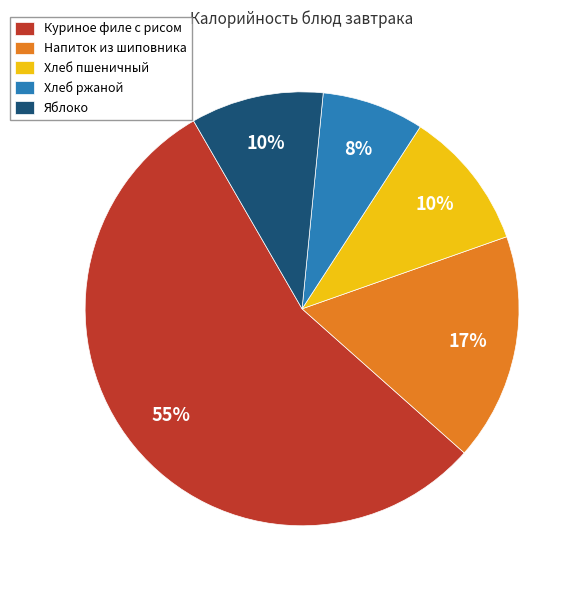

True or false: Куриное филе с рисом accounts for 55% of the total.

True